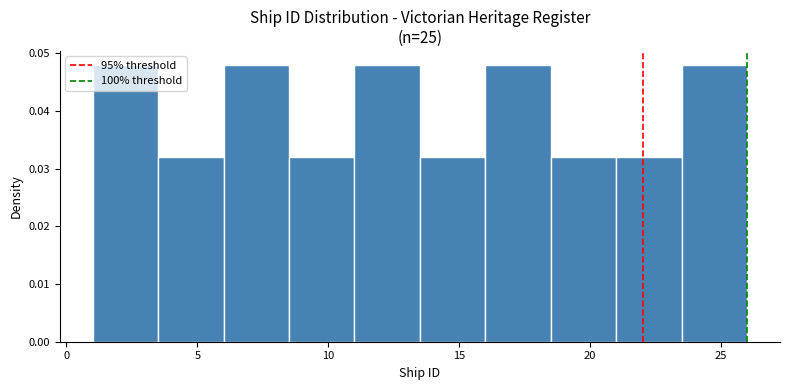

What is the height of the bar covering 23.5 to 26.0 on the x-axis? The values are not printed on the chart, so give them approximately, as read against the axis.

0.048